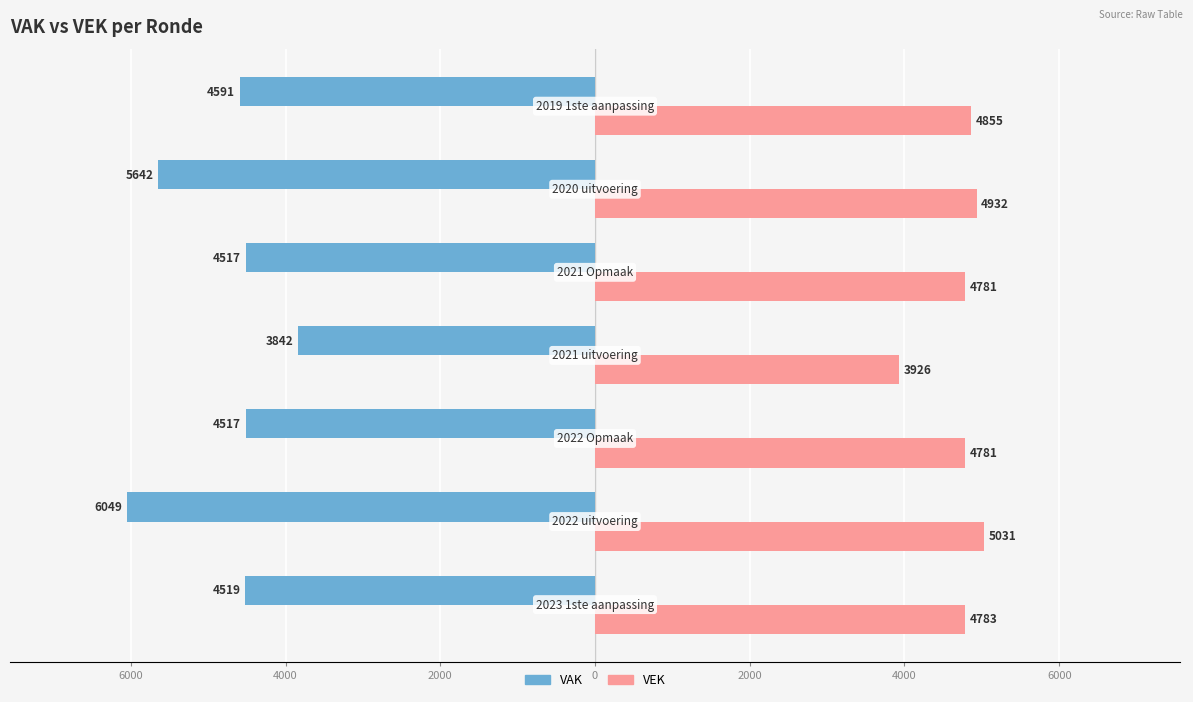

Reading left to right, extract all data points from this chart.

VAK: 8000=-4519	6000=-6049	4000=-4517	2000=-3842	0=-4517	2000=-5642	4000=-4591
VEK: 8000=4783	6000=5031	4000=4781	2000=3926	0=4781	2000=4932	4000=4855